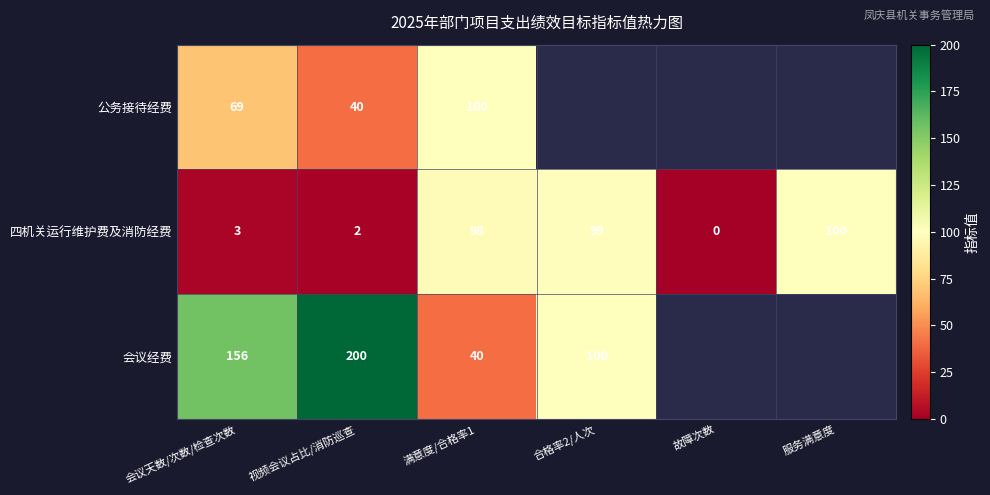

What is the approximate value of 四机关运行维护费及消防经费 at 合格率2/人次?

99